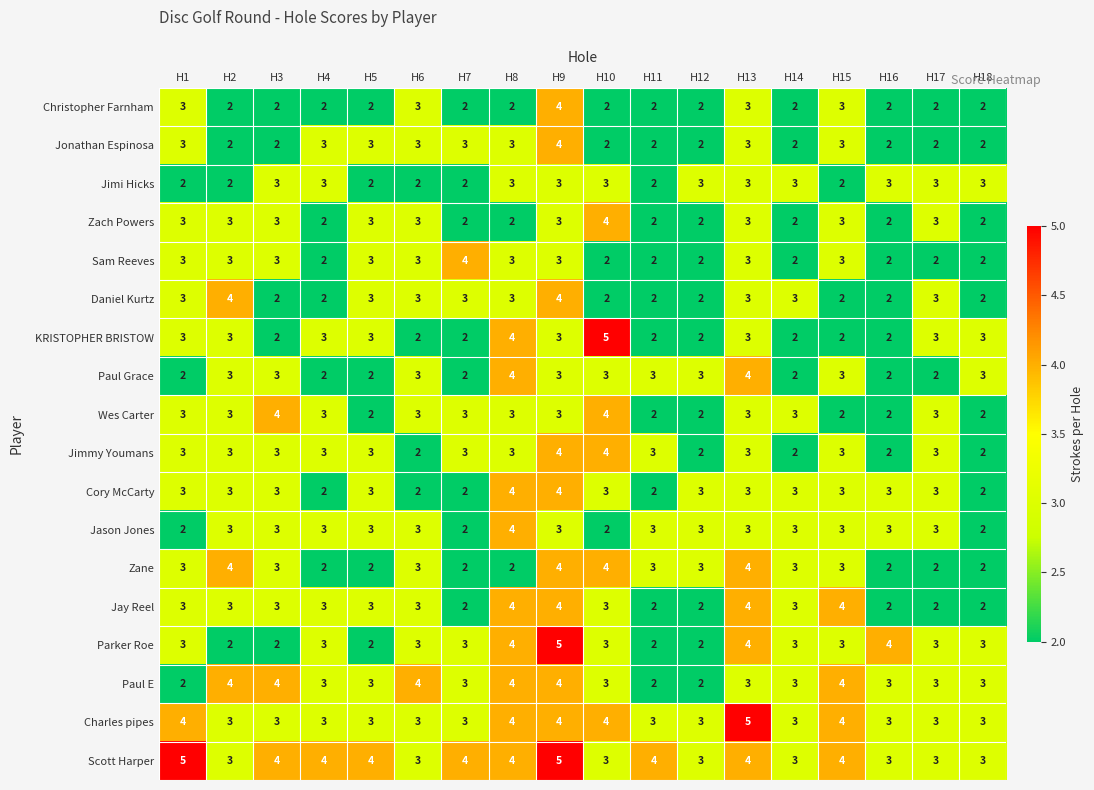

What is the total value across all series at H10?

56